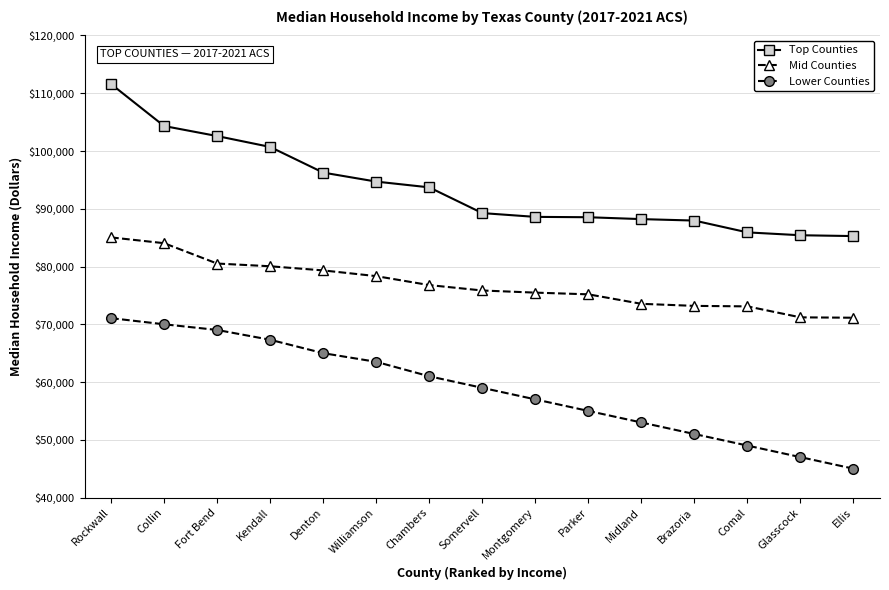

True or false: Mid Counties and Top Counties cross at least once.

False